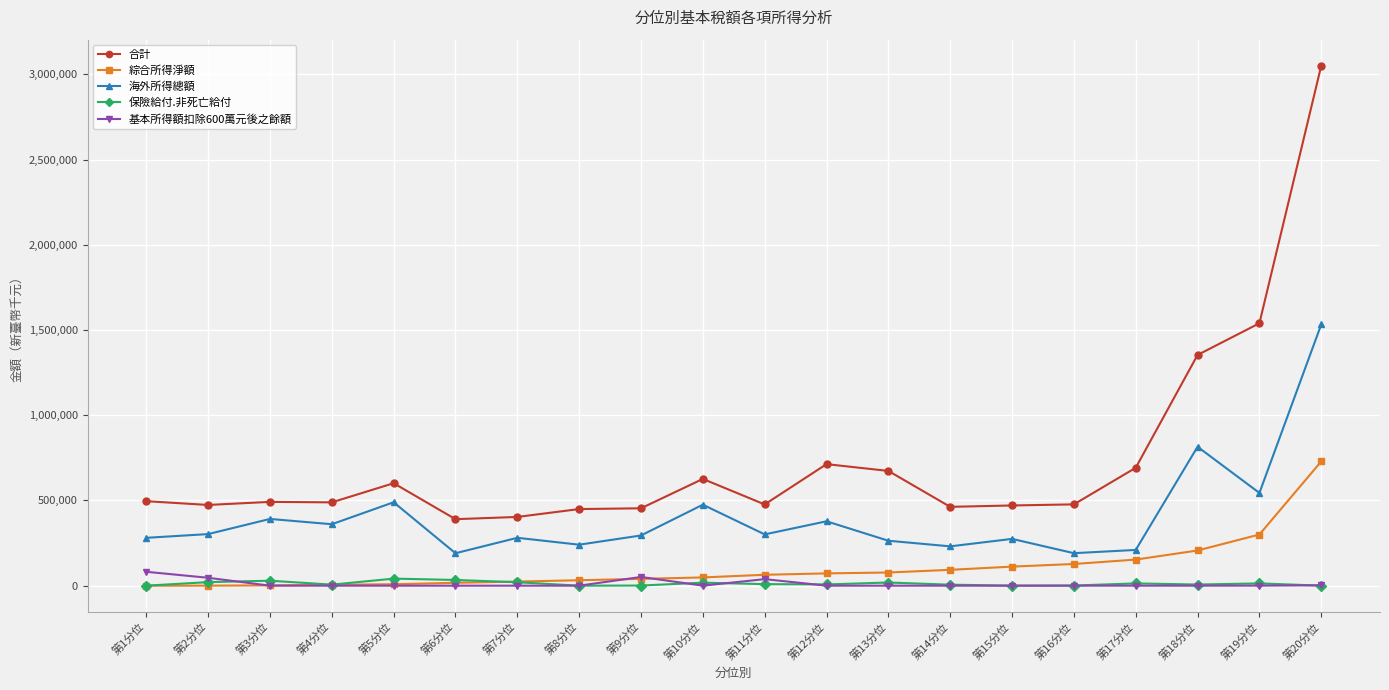

At how many categories does at least one series exceed 1524370?

2